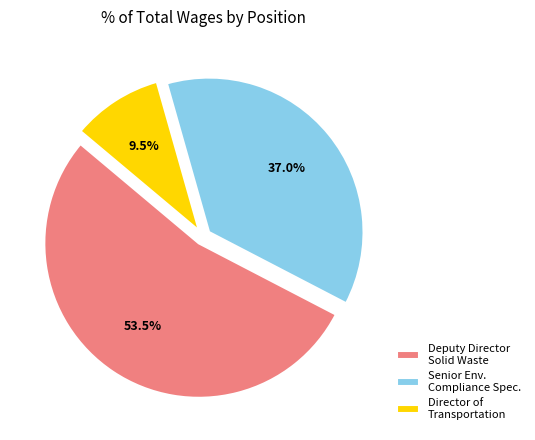

What is the ratio of the value at Senior Env. Compliance Spec. to the value at Deputy Director Solid Waste?

0.7